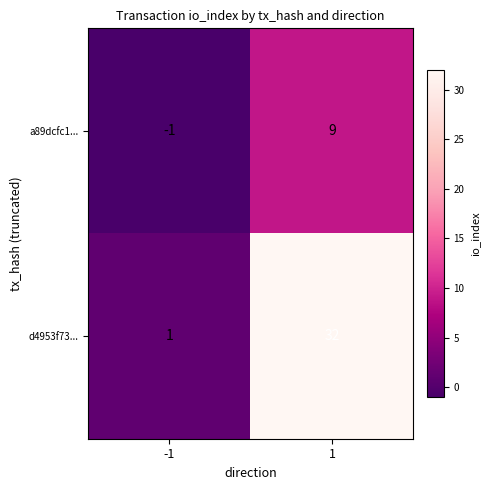

At how many categories does at least one series exceed 20?

1